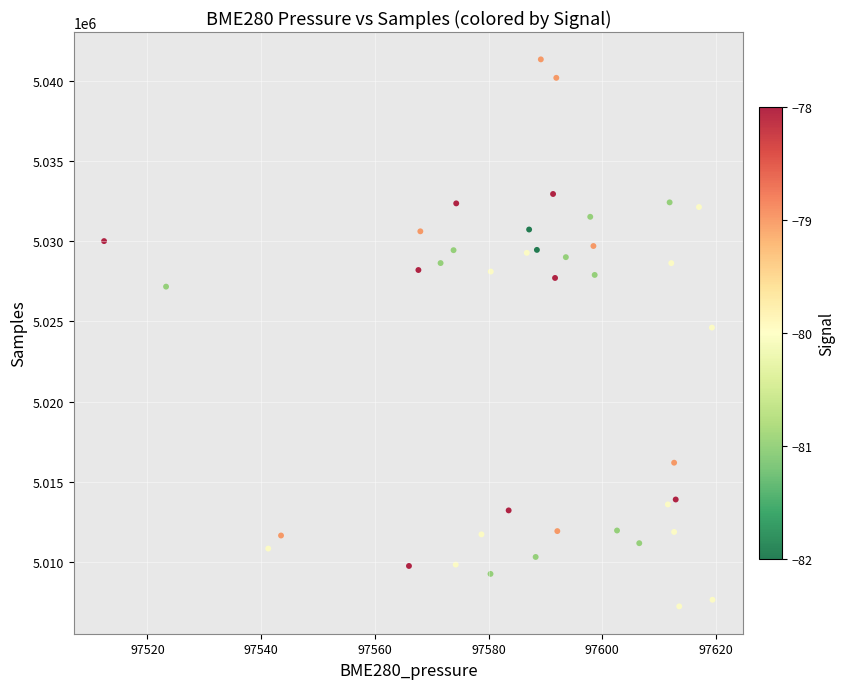

What is the range of Y values (max minus min)?

34152